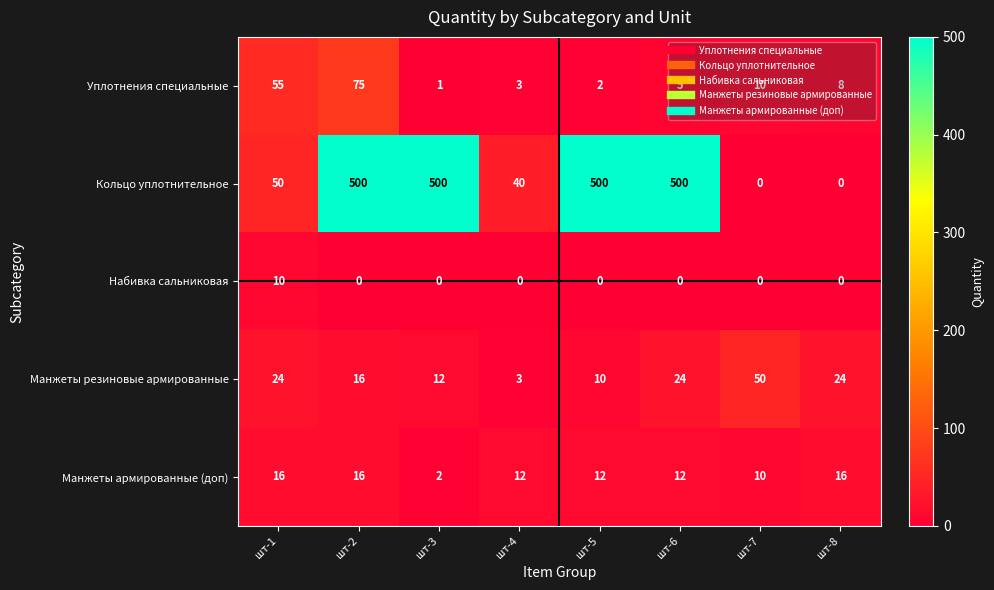

How many values in the Набивка сальниковая series exceed 0?

1